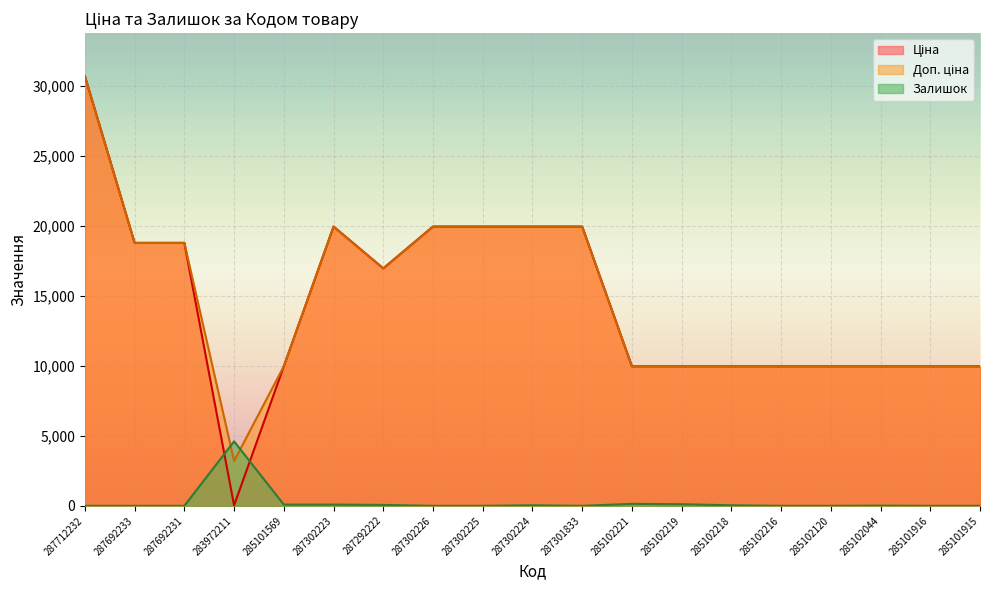

What are all the series names shown in the legend?

Ціна, Доп. ціна, Залишок